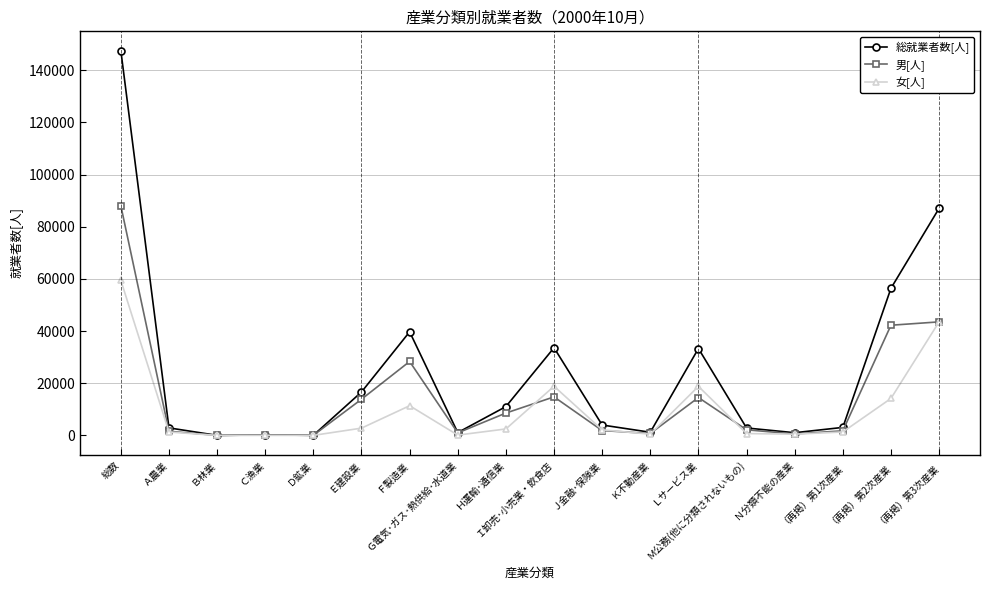

What is the total value across all series at Ｊ金融･保険業?

7962